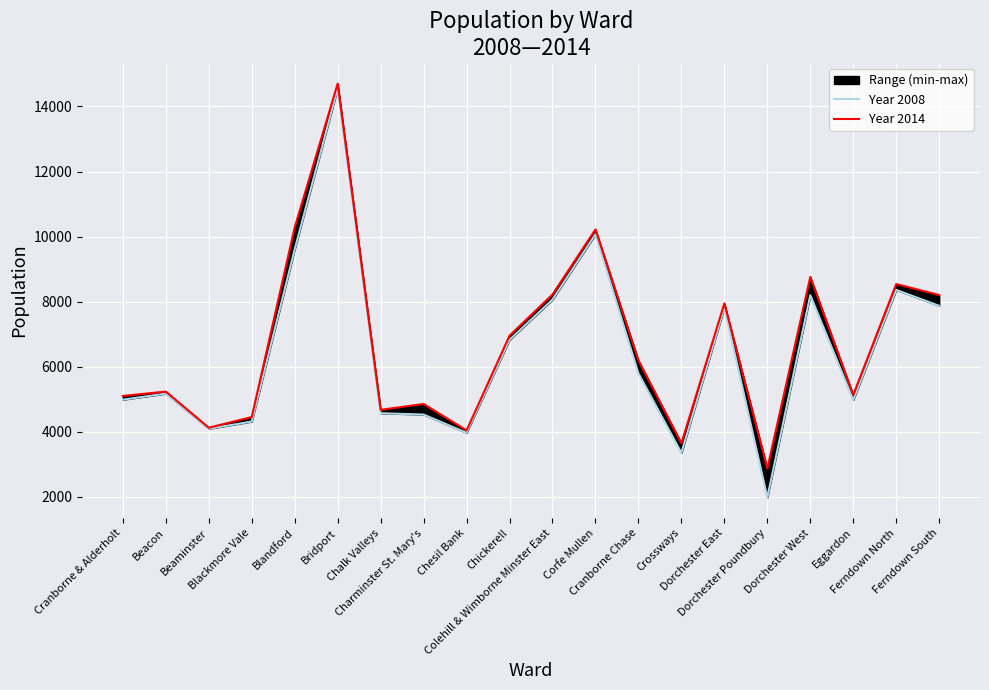

The value of Year 2014 at Cranborne & Alderholt is 5099. True or false?

True